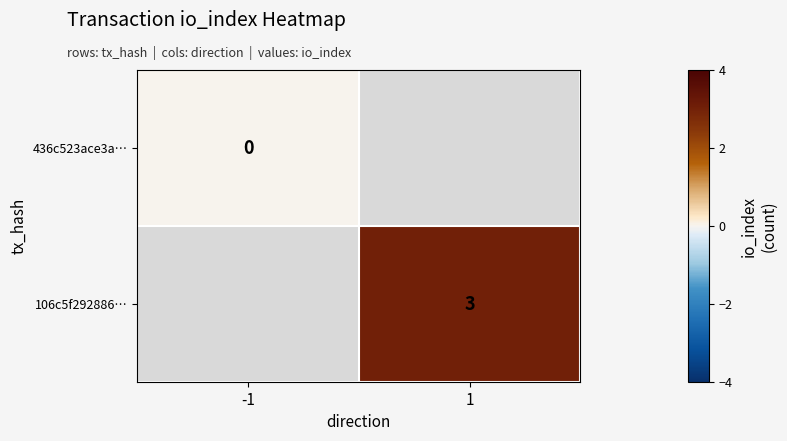

True or false: 106c5f292886… has a value of 1 at 1.

False